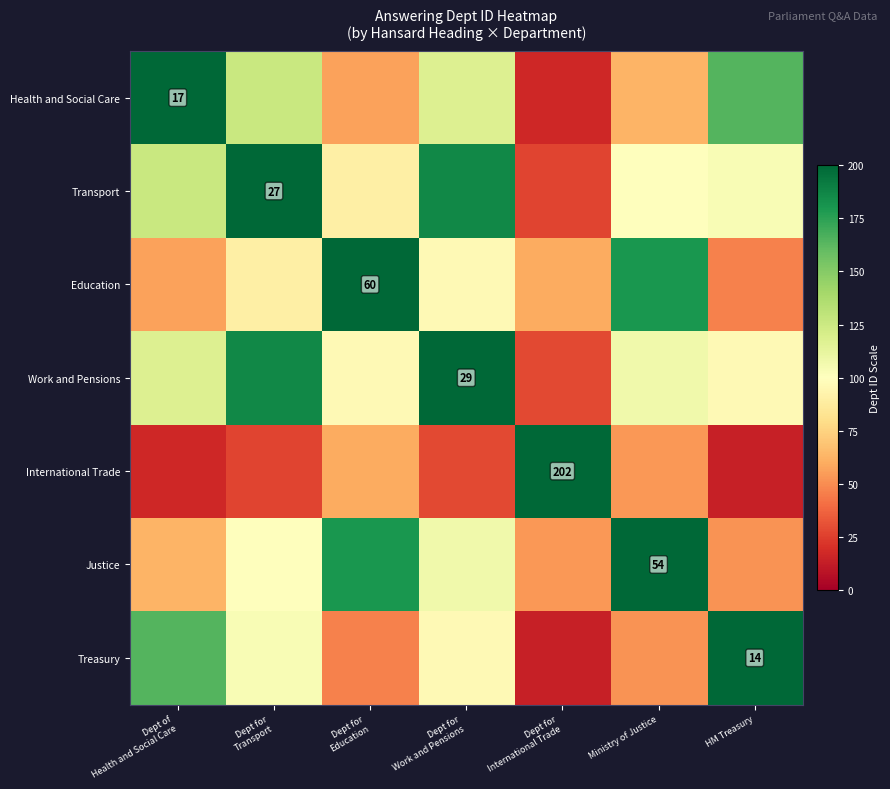

What is the total value across all series at Dept for
Transport?

832.6